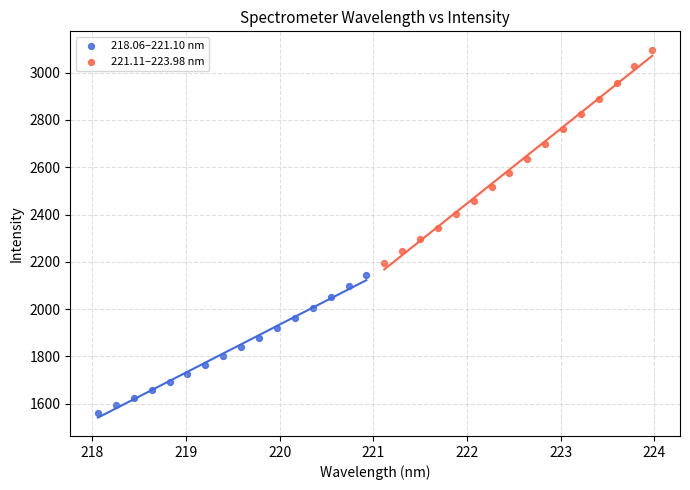

Which series reaches the maximum Y coordinate?

221.11–223.98 nm